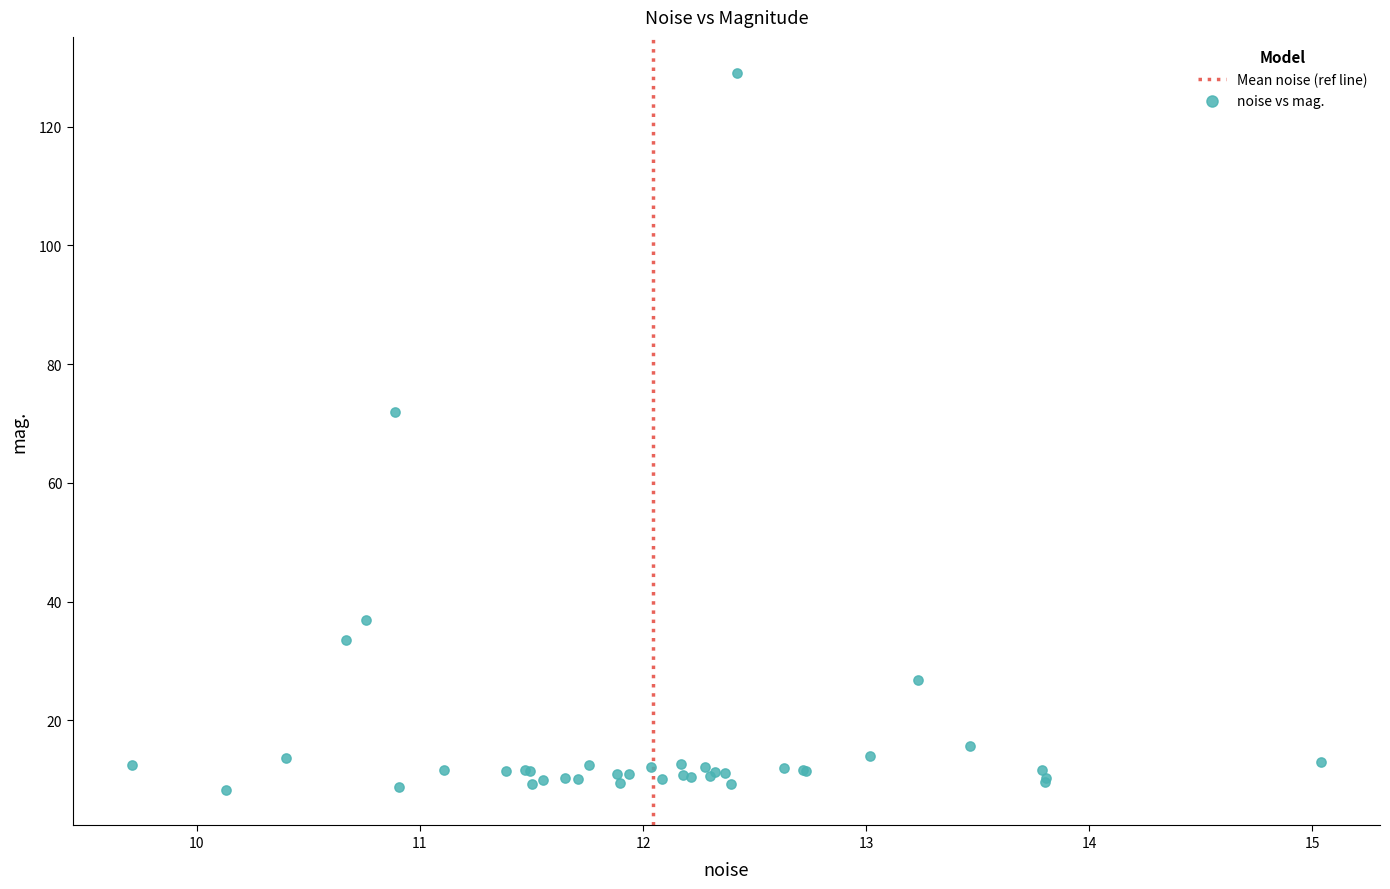

What Y value in the scatter plot is closest to 68?

71.9